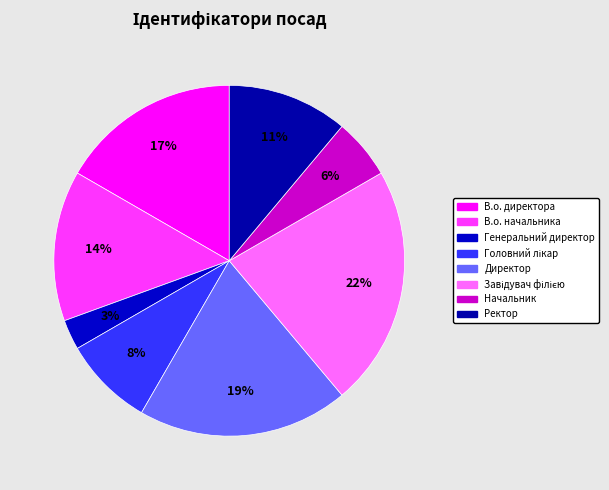

How many segments does this pie chart have?

8